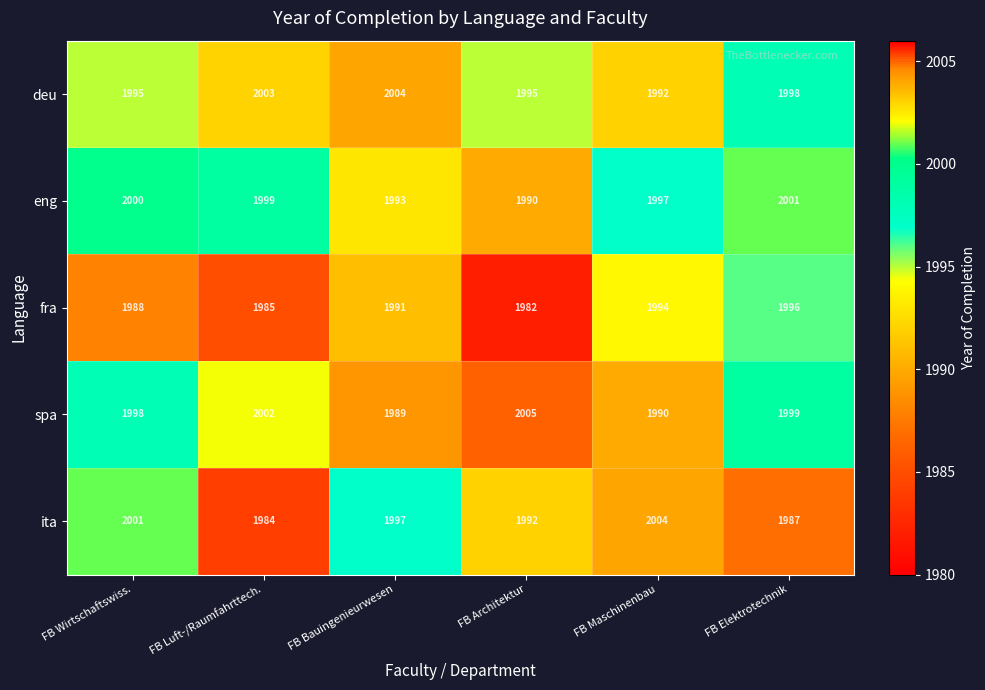

True or false: spa has a value of 1998 at FB Wirtschaftswiss..

True